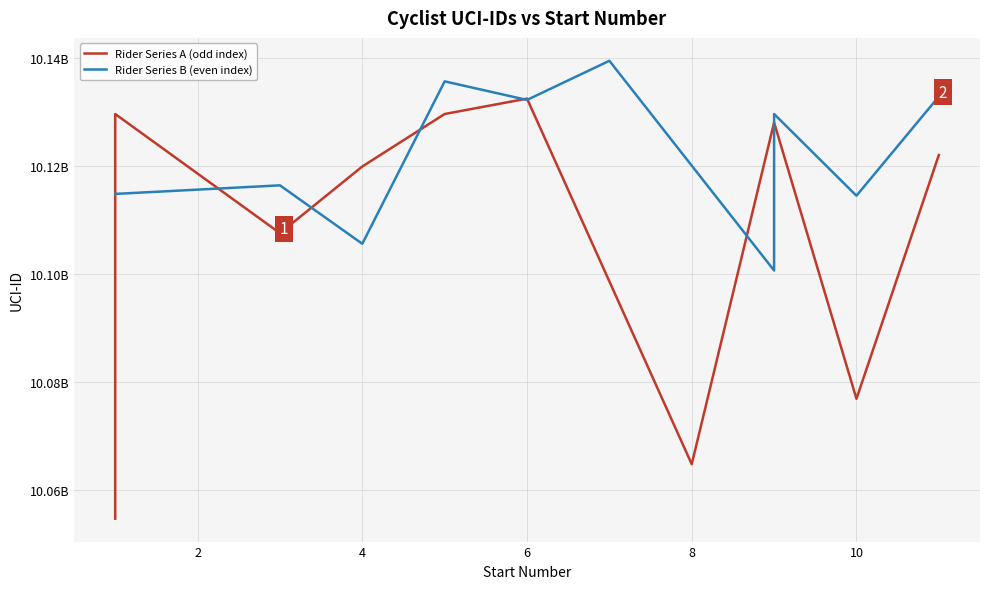

True or false: Rider Series A (odd index) has more than 0 points higher than both neighbors.

True